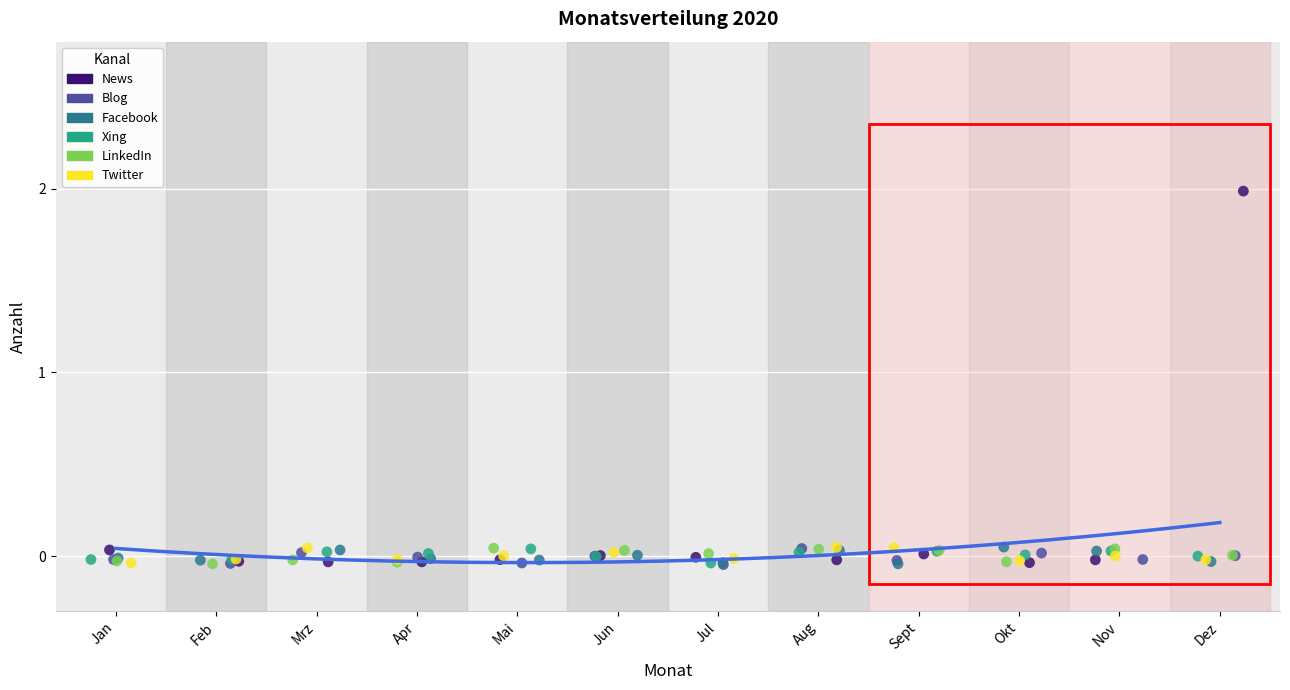

Which series reaches the maximum Y coordinate?

News